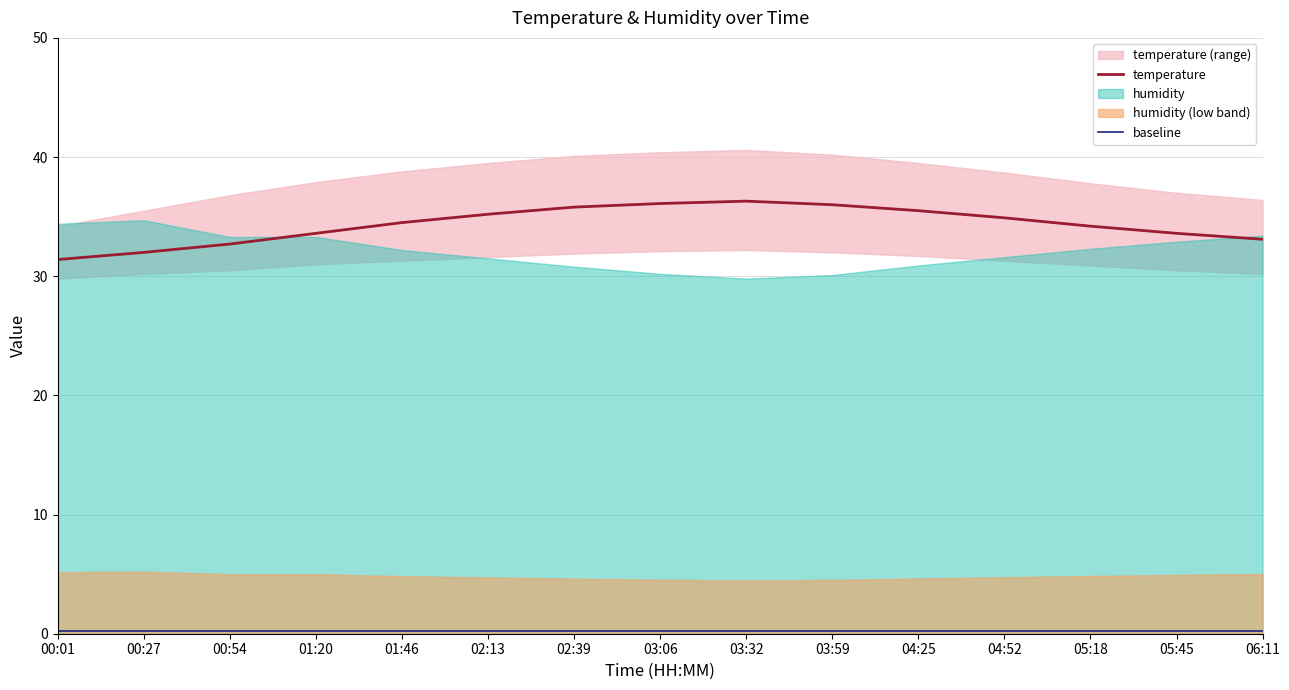

Is it true that temperature equals 59.7 at 02:13?

False